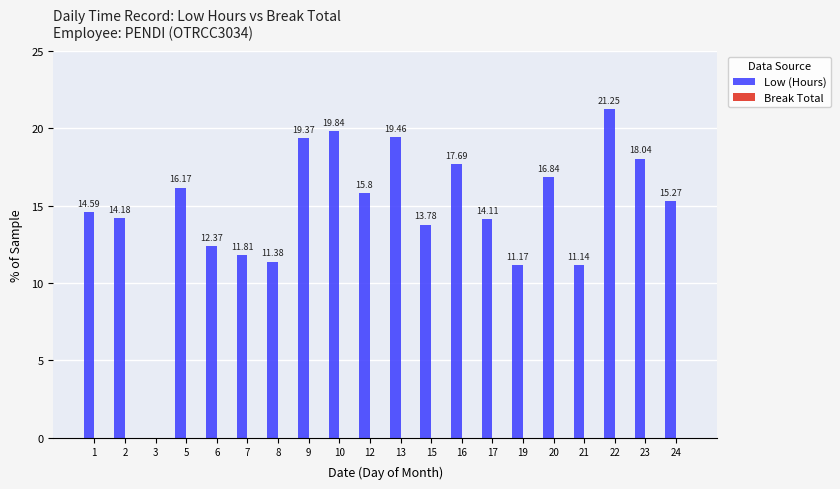

What is the sum of all values?

294.3